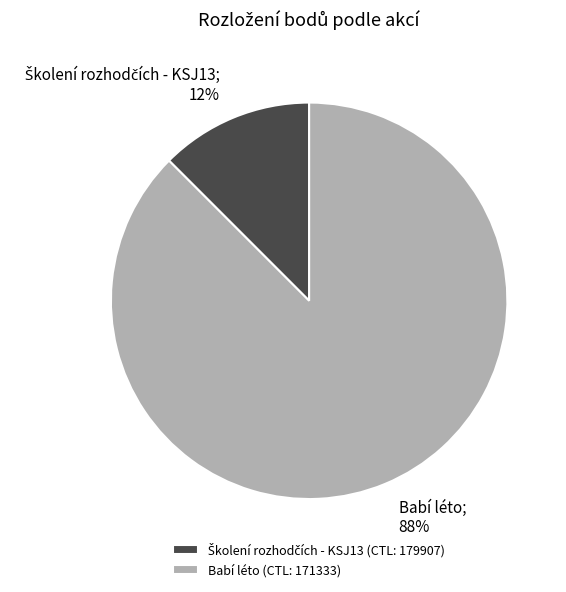

The Babí léto (CTL: 171333) slice represents 88% of the pie. True or false?

True